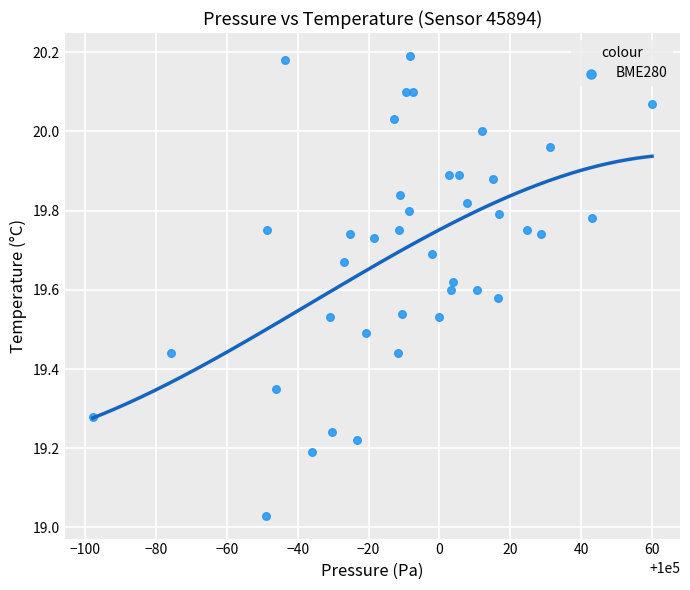

What is the range of X values (max minus min)?

157.8